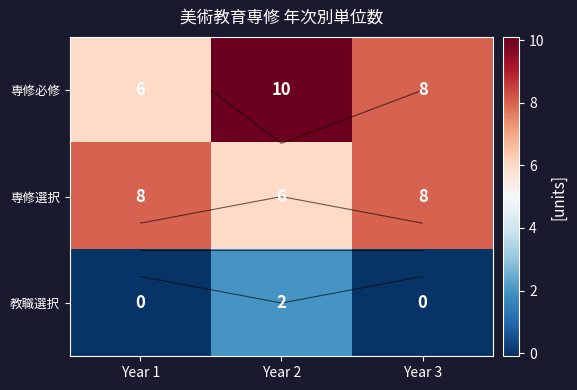

Count the 教職選択 values in the range 0 to 2.

3